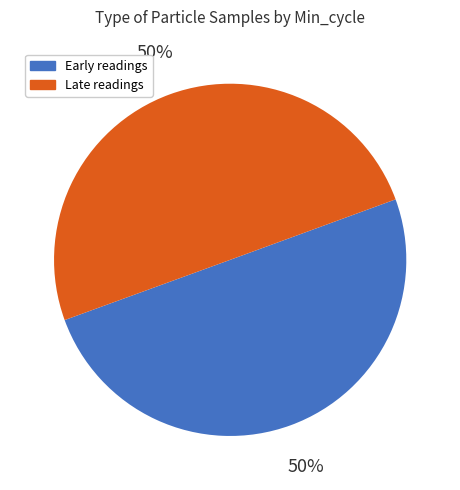

To the nearest percent, what is the average slice percentage?

50%